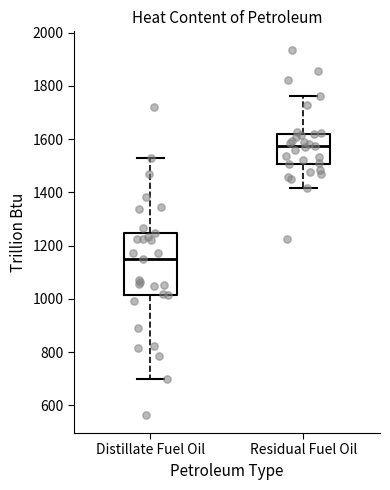

Reading left to right, read every box against the y-axis: the position of its median line, the range the box covers, and the ends of its whiskers. The values are not printed on the chart, so give them approximately, as read against the axis.

Distillate Fuel Oil: median 1160, box 1020 to 1240, whiskers 700 to 1520
Residual Fuel Oil: median 1580, box 1500 to 1620, whiskers 1420 to 1760